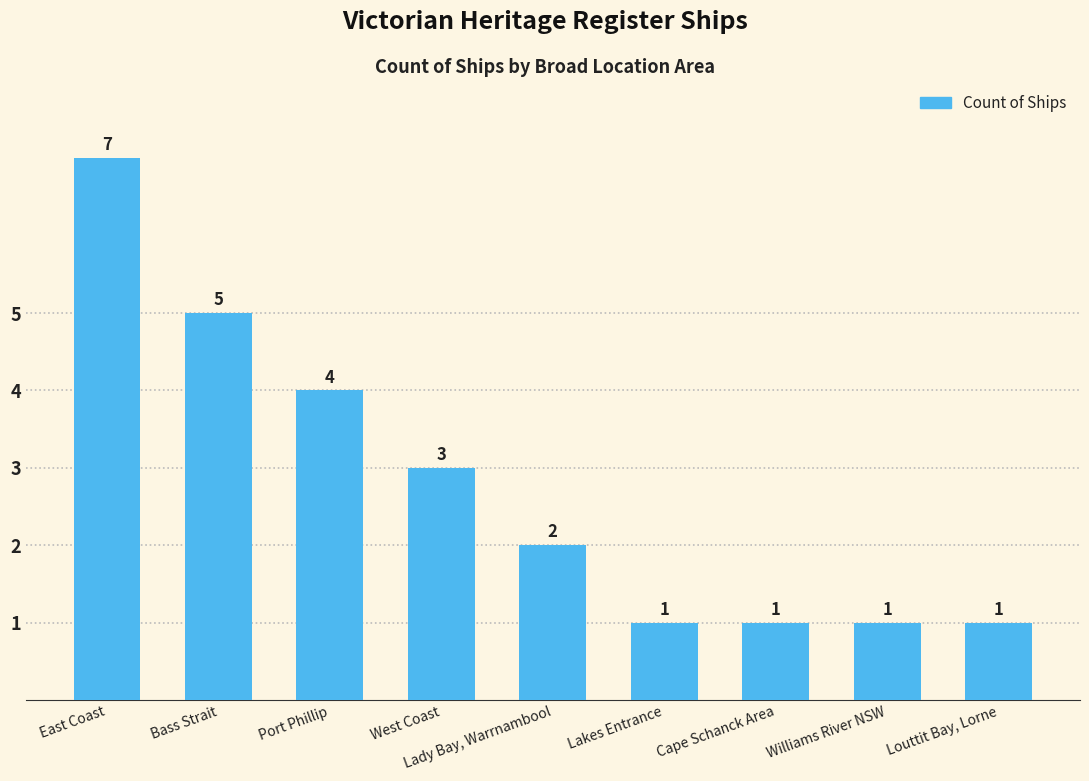

What is the sum of all values?

25